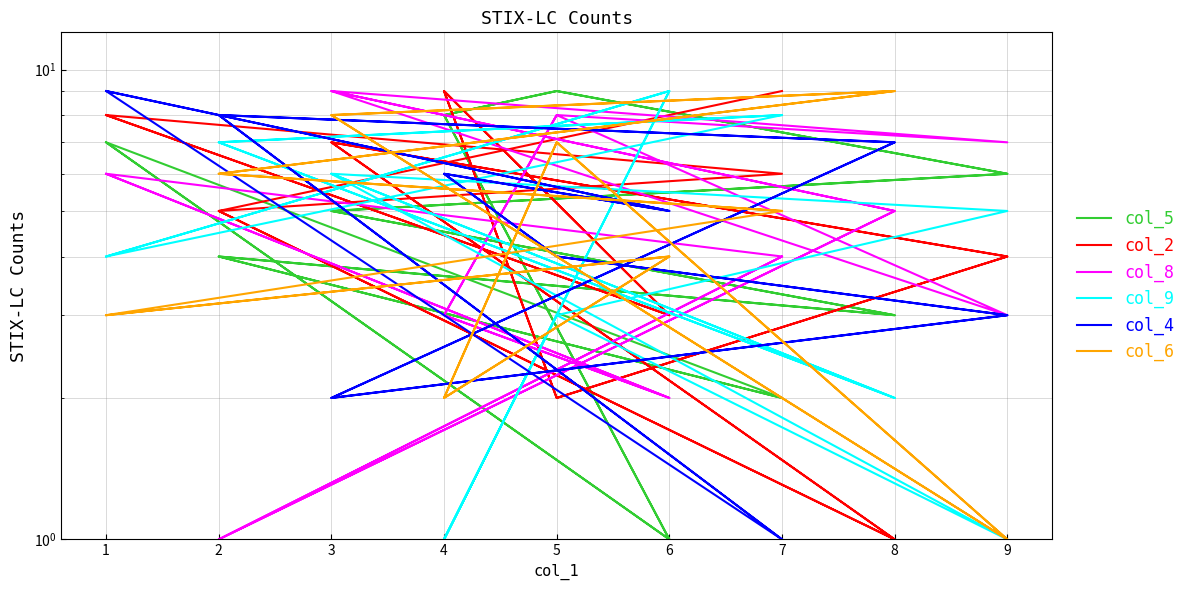

What is the minimum value for col_4?

1